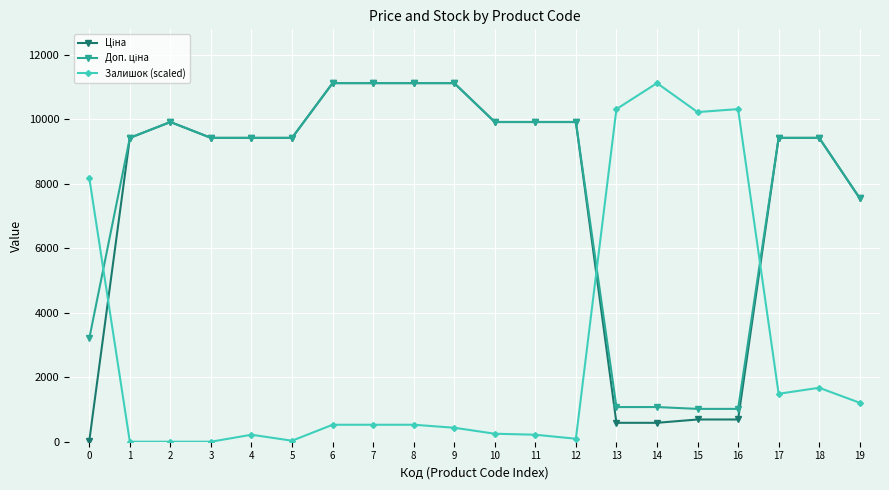

What is the value of the Залишок (scaled) point at the 16th from the left?

10215.8